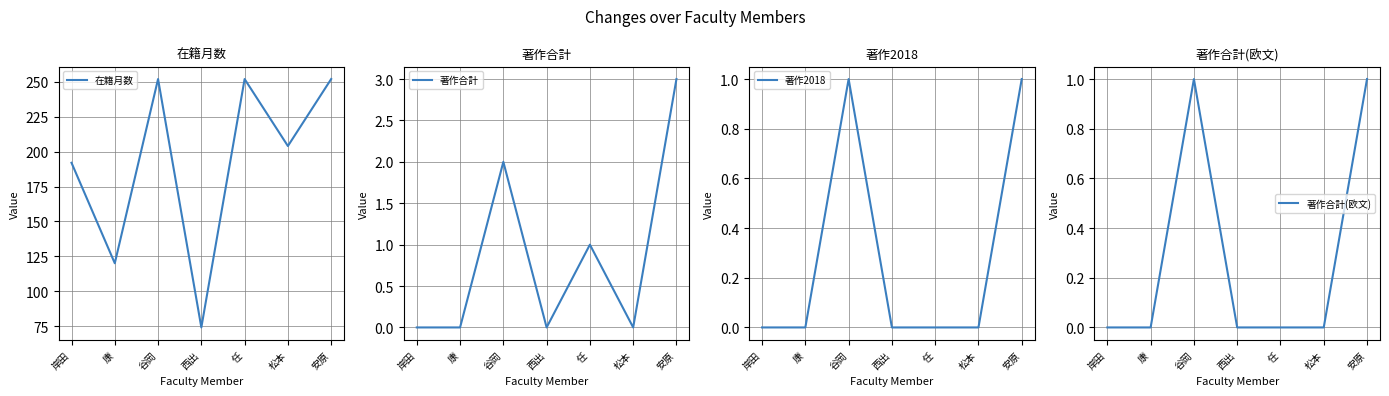

Is it true that 著作合計(欧文) equals 1 at 谷岡?

True